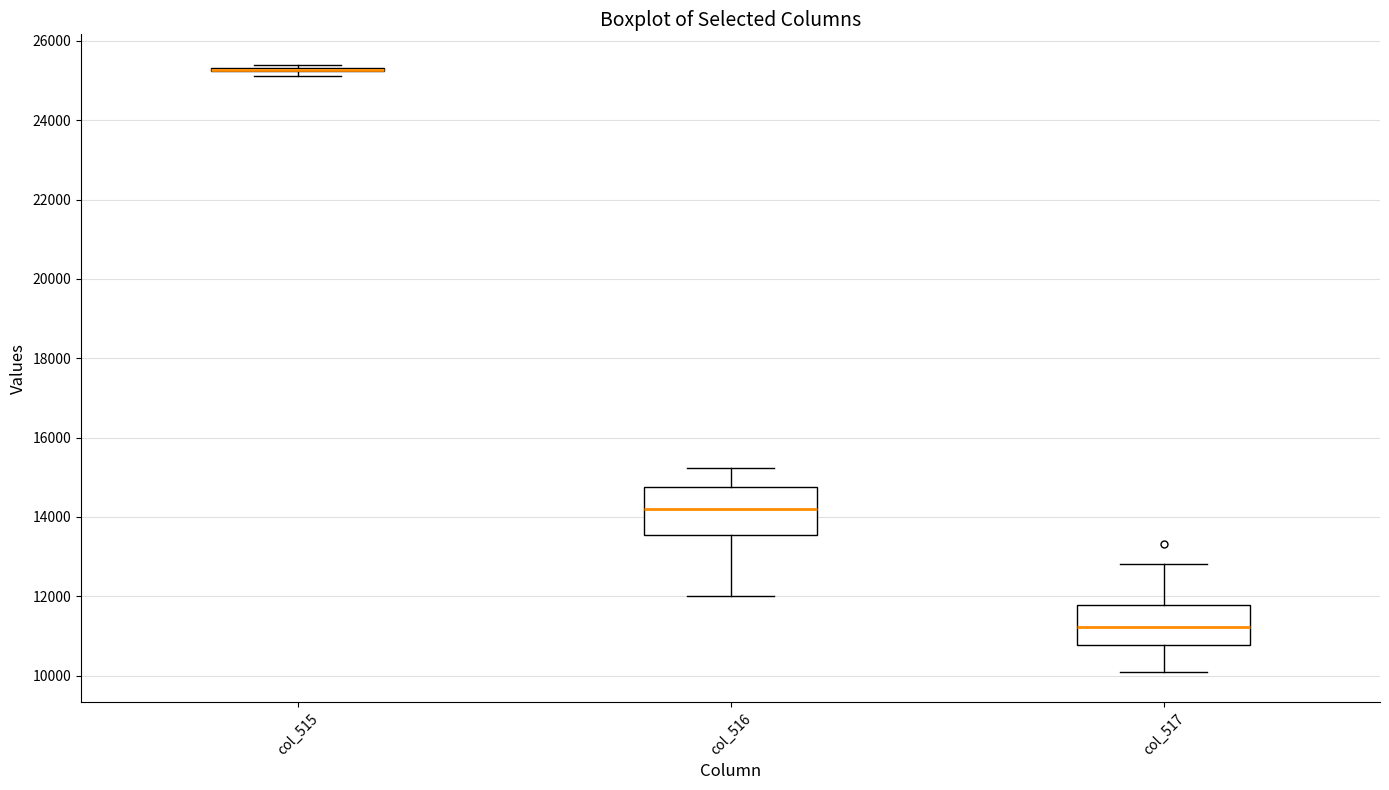

Comparing the boxes themselves (not the whiskers), which one is the tallest?

col_516